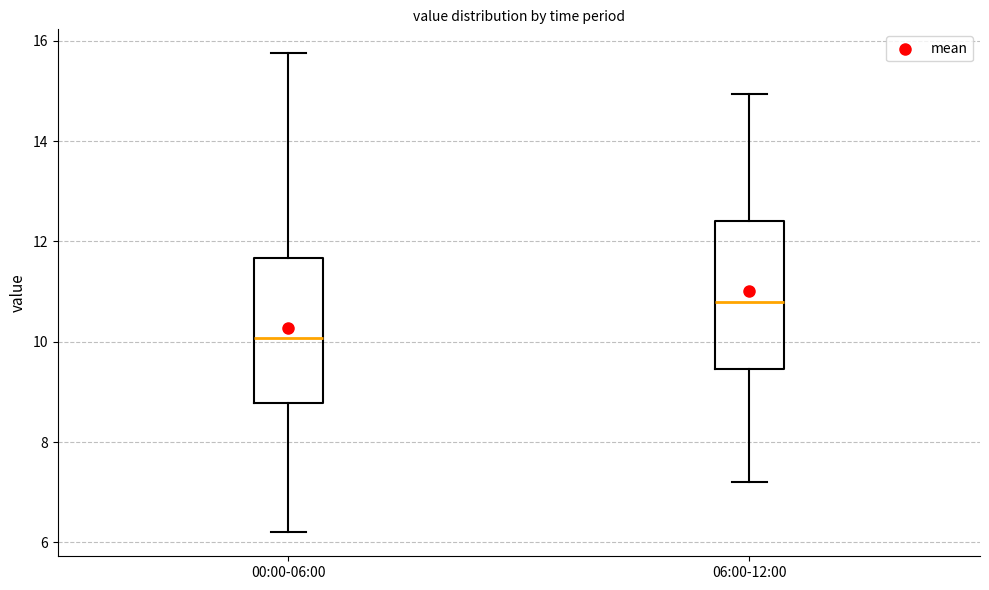

Reading left to right, transcribe this box plot: for each box, give where its median line is, the range the box spans, and where its two whiskers end, as read against the y-axis. The values are not printed on the chart, so give them approximately, as read against the axis.

00:00-06:00: median 10.0, box 8.8 to 11.6, whiskers 6.2 to 15.8
06:00-12:00: median 10.8, box 9.4 to 12.4, whiskers 7.2 to 15.0